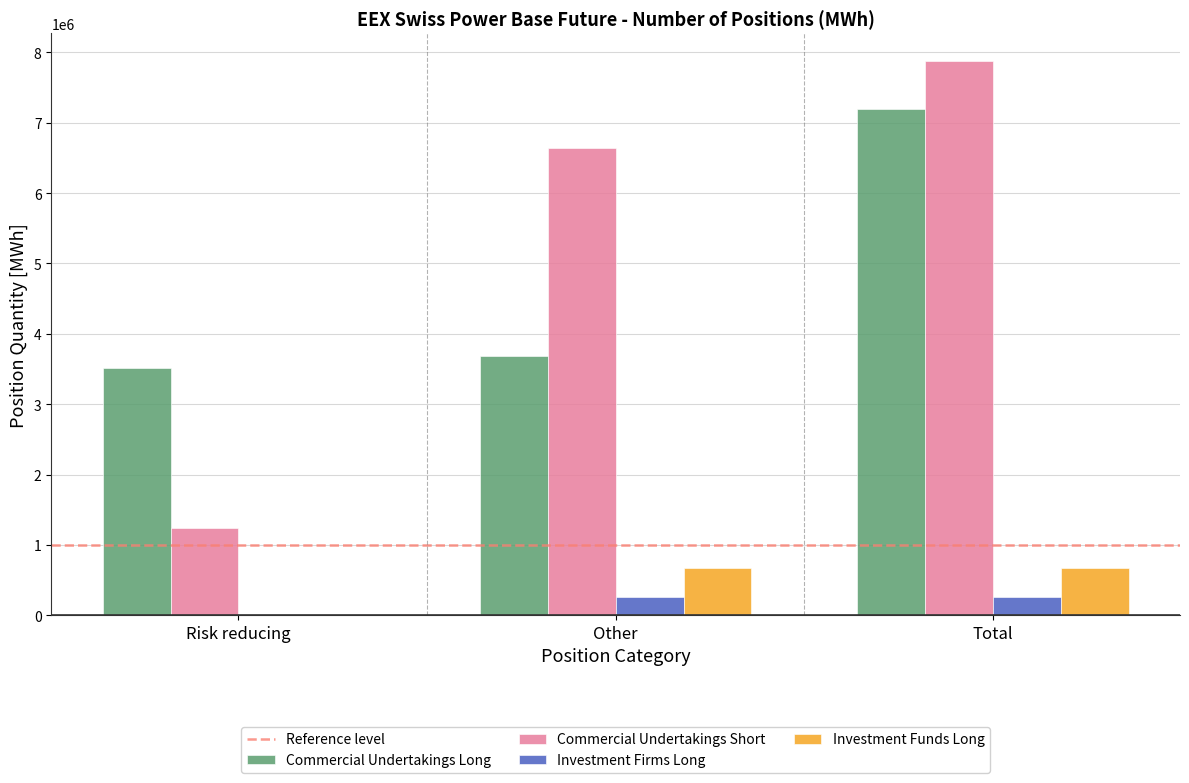

At which category is the sum across all series the highest?

Total